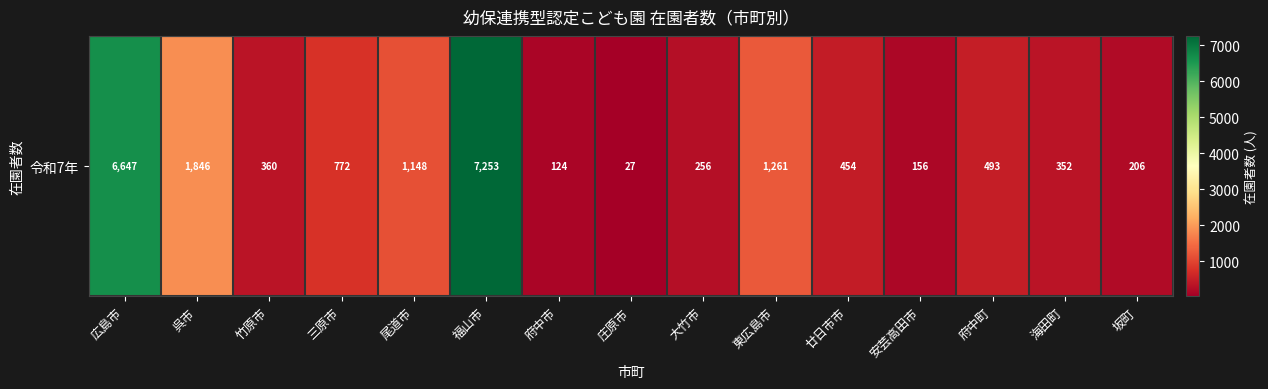

What is the change in value from 呉市 to 竹原市?

-1486